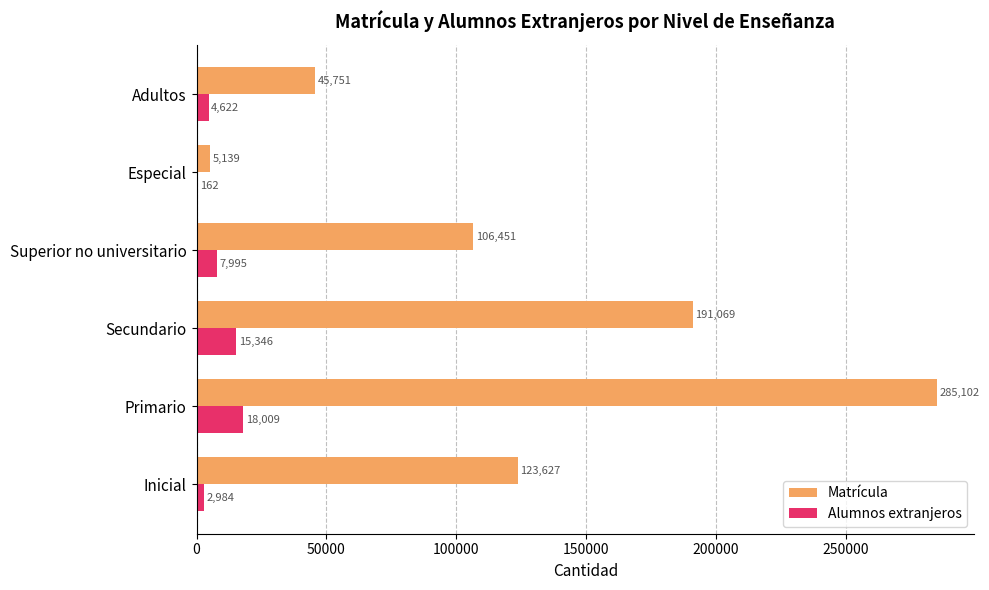

Which series changed the most between Superior no universitario and Adultos?

Matrícula